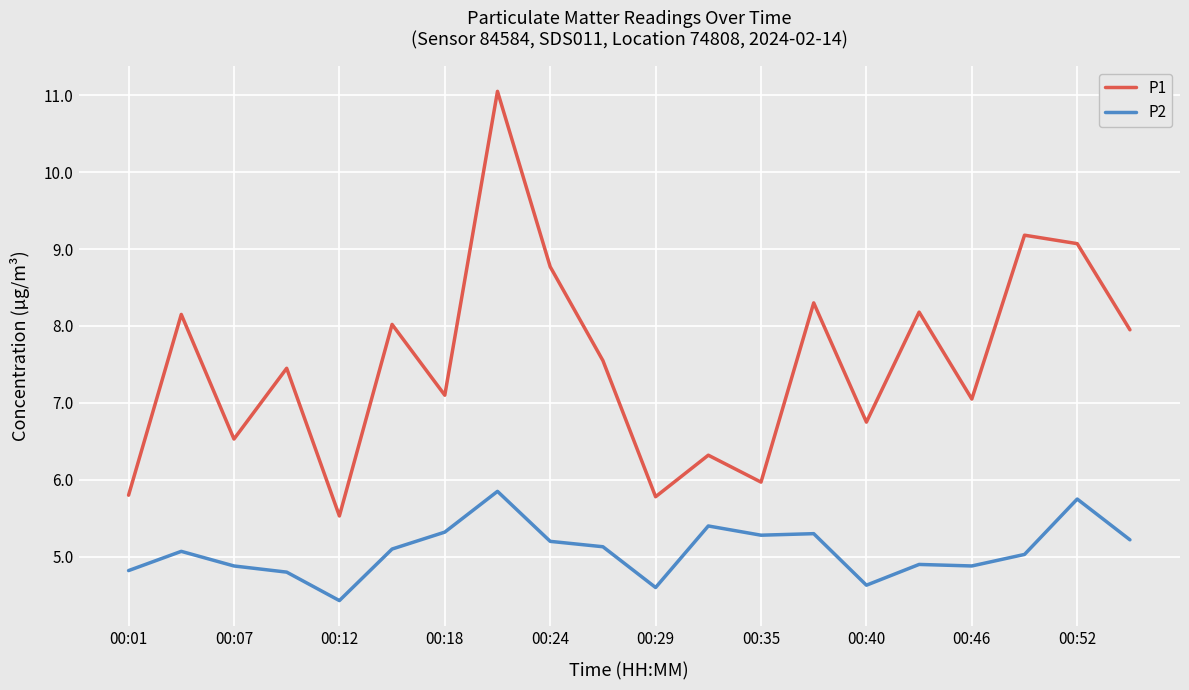

List the series in order of their peak value, highest first.

P1, P2